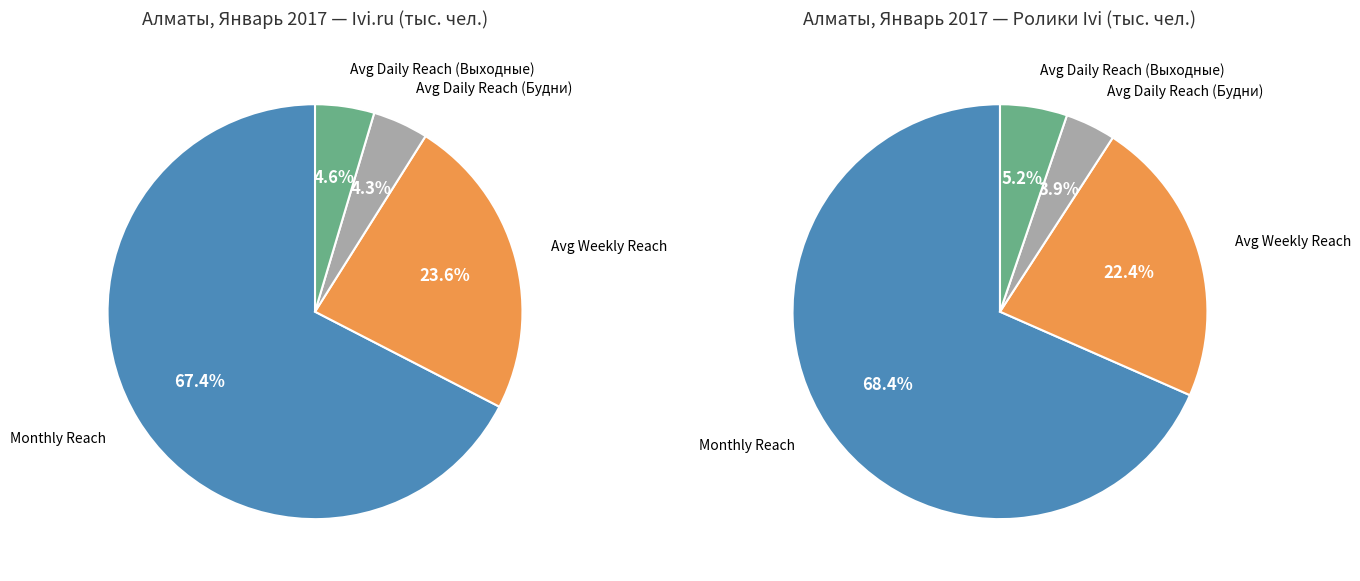

What is the smallest slice in the pie chart?

Average Daily Reach (Будни)